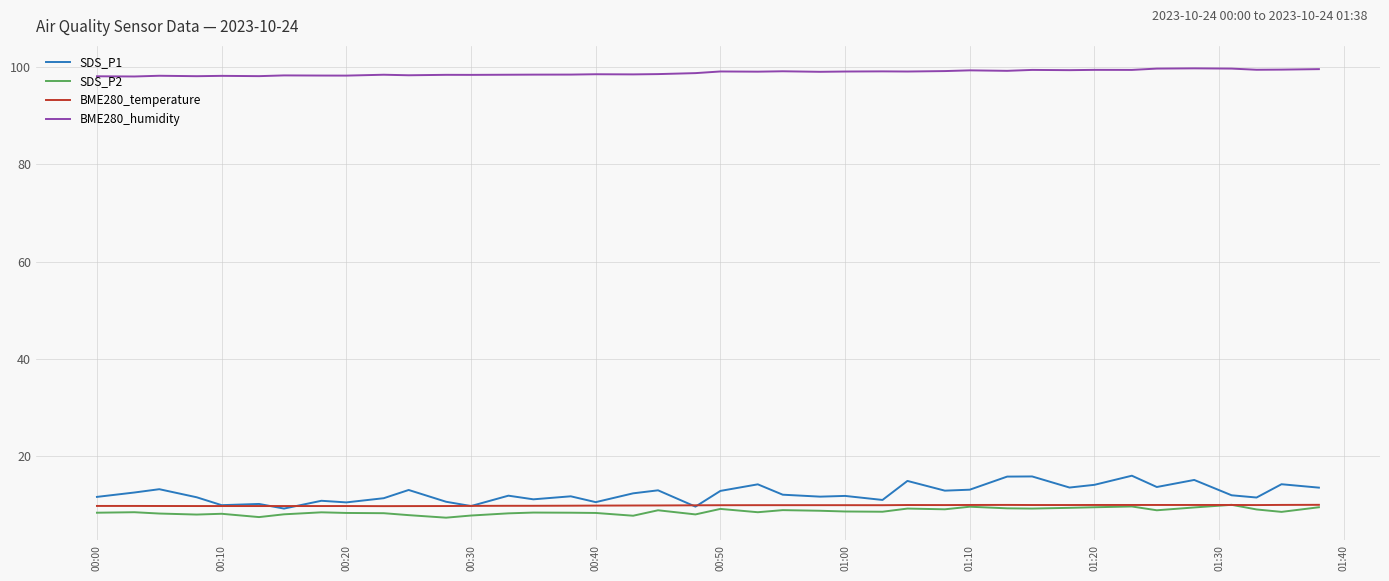

How many lines are shown in the chart?

4